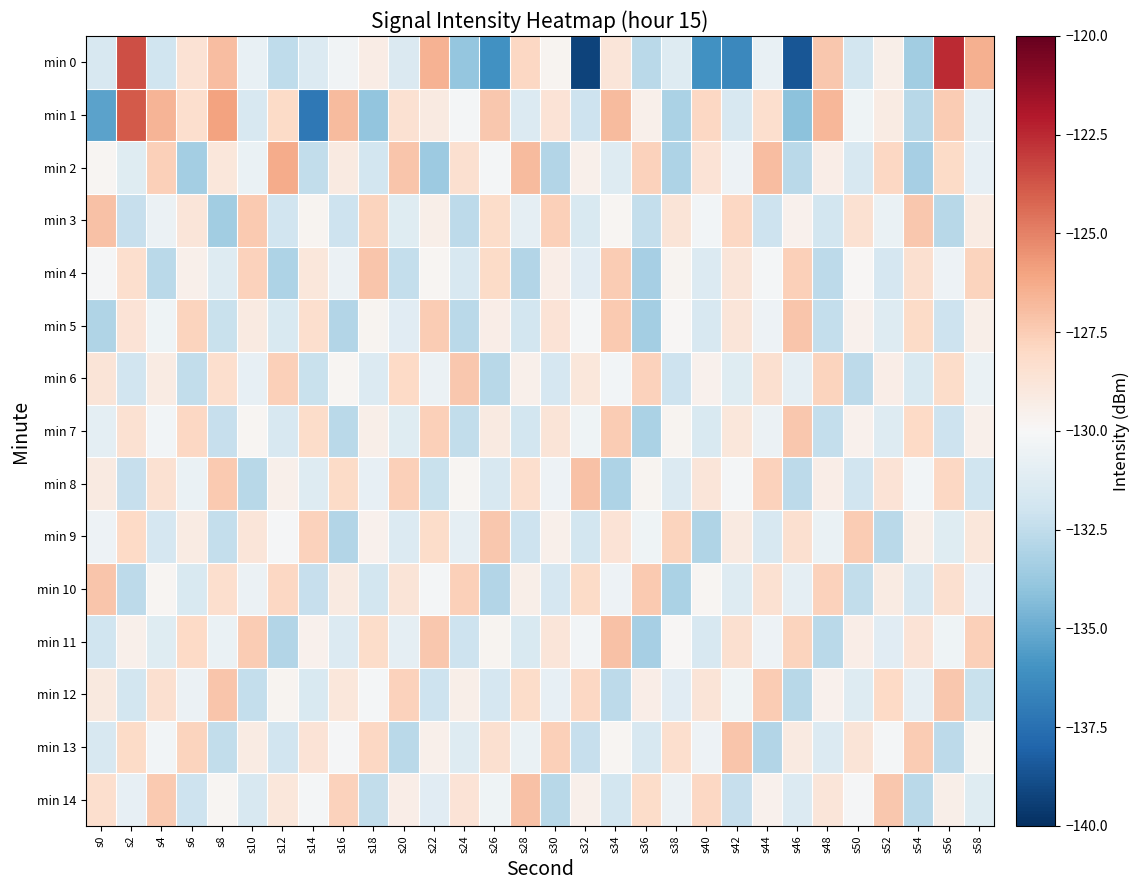

Reading left to right, extract all data points from this chart.

min 0: s0=-131.6	s2=-123.6	s4=-132.0	s6=-128.5	s8=-126.9	s10=-130.8	s12=-132.5	s14=-131.4	s16=-130.3	s18=-129.3	s20=-131.4	s22=-126.5	s24=-133.9	s26=-136.1	s28=-128.0	s30=-129.8	s32=-139.3	s34=-128.8	s36=-132.7	s38=-131.3	s40=-136.1	s42=-136.4	s44=-130.7	s46=-138.6	s48=-127.3	s50=-131.8	s52=-129.4	s54=-133.5	s56=-122.6	s58=-126.4
min 1: s0=-135.3	s2=-123.9	s4=-126.6	s6=-128.3	s8=-126.0	s10=-131.6	s12=-128.1	s14=-137.1	s16=-126.8	s18=-134.0	s20=-128.5	s22=-129.1	s24=-130.2	s26=-127.3	s28=-131.4	s30=-128.6	s32=-132.1	s34=-126.8	s36=-129.5	s38=-133.2	s40=-127.9	s42=-131.6	s44=-128.3	s46=-134.1	s48=-126.7	s50=-130.4	s52=-129.2	s54=-132.8	s56=-127.5	s58=-130.9
min 2: s0=-129.8	s2=-131.2	s4=-127.6	s6=-133.4	s8=-128.9	s10=-130.7	s12=-126.3	s14=-132.5	s16=-129.1	s18=-131.8	s20=-127.2	s22=-133.6	s24=-128.4	s26=-130.2	s28=-126.8	s30=-132.9	s32=-129.5	s34=-131.3	s36=-127.7	s38=-133.1	s40=-128.6	s42=-130.5	s44=-126.9	s46=-132.7	s48=-129.3	s50=-131.6	s52=-127.9	s54=-133.3	s56=-128.1	s58=-130.8
min 3: s0=-127.1	s2=-132.3	s4=-130.6	s6=-128.8	s8=-133.5	s10=-127.4	s12=-131.9	s14=-129.7	s16=-132.1	s18=-127.8	s20=-131.2	s22=-129.4	s24=-132.6	s26=-128.2	s28=-130.9	s30=-127.6	s32=-131.5	s34=-129.8	s36=-132.4	s38=-128.7	s40=-130.3	s42=-127.9	s44=-132.1	s46=-129.6	s48=-131.8	s50=-128.5	s52=-130.7	s54=-127.3	s56=-132.8	s58=-129.2
min 4: s0=-130.1	s2=-128.3	s4=-132.7	s6=-129.5	s8=-131.3	s10=-127.7	s12=-133.1	s14=-128.9	s16=-130.6	s18=-127.2	s20=-132.4	s22=-129.8	s24=-131.6	s26=-128.1	s28=-132.9	s30=-129.3	s32=-131.1	s34=-127.5	s36=-133.3	s38=-129.7	s40=-131.4	s42=-128.8	s44=-130.2	s46=-127.6	s48=-132.6	s50=-129.9	s52=-131.7	s54=-128.4	s56=-130.5	s58=-127.8
min 5: s0=-133.0	s2=-128.6	s4=-130.4	s6=-127.8	s8=-132.2	s10=-129.1	s12=-131.5	s14=-128.3	s16=-132.9	s18=-129.7	s20=-131.1	s22=-127.5	s24=-132.7	s26=-129.3	s28=-131.8	s30=-128.6	s32=-130.2	s34=-127.4	s36=-133.4	s38=-129.9	s40=-131.6	s42=-128.8	s44=-130.5	s46=-127.2	s48=-132.4	s50=-129.6	s52=-131.3	s54=-128.1	s56=-132.1	s58=-129.4
min 6: s0=-128.7	s2=-131.9	s4=-129.2	s6=-132.5	s8=-128.3	s10=-130.8	s12=-127.6	s14=-132.2	s16=-129.8	s18=-131.4	s20=-128.0	s22=-130.6	s24=-127.3	s26=-132.8	s28=-129.5	s30=-131.7	s32=-128.9	s34=-130.3	s36=-127.7	s38=-132.1	s40=-129.6	s42=-131.2	s44=-128.4	s46=-130.9	s48=-127.8	s50=-132.6	s52=-129.3	s54=-131.5	s56=-128.2	s58=-130.7
min 7: s0=-131.0	s2=-128.5	s4=-130.3	s6=-127.9	s8=-132.3	s10=-129.8	s12=-131.6	s14=-128.2	s16=-132.7	s18=-129.4	s20=-131.2	s22=-127.6	s24=-132.5	s26=-129.1	s28=-131.8	s30=-128.7	s32=-130.4	s34=-127.5	s36=-133.2	s38=-129.7	s40=-131.5	s42=-128.9	s44=-130.6	s46=-127.3	s48=-132.4	s50=-129.6	s52=-131.3	s54=-128.0	s56=-132.1	s58=-129.5
min 8: s0=-129.1	s2=-132.3	s4=-128.5	s6=-130.7	s8=-127.4	s10=-132.8	s12=-129.5	s14=-131.3	s16=-128.1	s18=-130.8	s20=-127.6	s22=-132.2	s24=-129.8	s26=-131.6	s28=-128.3	s30=-130.5	s32=-127.1	s34=-133.1	s36=-129.7	s38=-131.4	s40=-128.8	s42=-130.2	s44=-127.7	s46=-132.6	s48=-129.3	s50=-131.9	s52=-128.6	s54=-130.3	s56=-127.9	s58=-132.0
min 9: s0=-130.5	s2=-128.0	s4=-131.7	s6=-129.2	s8=-132.4	s10=-128.8	s12=-130.1	s14=-127.7	s16=-132.9	s18=-129.6	s20=-131.4	s22=-128.2	s24=-130.9	s26=-127.3	s28=-132.1	s30=-129.5	s32=-131.8	s34=-128.6	s36=-130.4	s38=-127.8	s40=-133.0	s42=-129.1	s44=-131.6	s46=-128.4	s48=-130.7	s50=-127.5	s52=-132.7	s54=-129.4	s56=-131.2	s58=-128.9
min 10: s0=-127.2	s2=-132.6	s4=-129.8	s6=-131.5	s8=-128.3	s10=-130.6	s12=-127.9	s14=-132.3	s16=-129.1	s18=-131.8	s20=-128.7	s22=-130.2	s24=-127.6	s26=-132.9	s28=-129.4	s30=-131.7	s32=-128.1	s34=-130.5	s36=-127.4	s38=-133.2	s40=-129.8	s42=-131.3	s44=-128.5	s46=-130.9	s48=-127.7	s50=-132.5	s52=-129.2	s54=-131.6	s56=-128.4	s58=-130.8
min 11: s0=-132.0	s2=-129.5	s4=-131.2	s6=-128.0	s8=-130.7	s10=-127.5	s12=-132.9	s14=-129.6	s16=-131.4	s18=-128.2	s20=-130.9	s22=-127.3	s24=-132.1	s26=-129.7	s28=-131.5	s30=-128.8	s32=-130.3	s34=-127.1	s36=-133.3	s38=-129.9	s40=-131.6	s42=-128.4	s44=-130.5	s46=-127.8	s48=-132.7	s50=-129.3	s52=-131.1	s54=-128.6	s56=-130.4	s58=-127.6
min 12: s0=-129.0	s2=-131.8	s4=-128.4	s6=-130.6	s8=-127.2	s10=-132.4	s12=-129.7	s14=-131.5	s16=-128.9	s18=-130.2	s20=-127.7	s22=-132.1	s24=-129.4	s26=-131.7	s28=-128.2	s30=-130.8	s32=-127.9	s34=-132.6	s36=-129.3	s38=-131.1	s40=-128.7	s42=-130.4	s44=-127.5	s46=-132.8	s48=-129.6	s50=-131.3	s52=-128.0	s54=-130.9	s56=-127.3	s58=-132.2
min 13: s0=-131.6	s2=-128.1	s4=-130.3	s6=-127.8	s8=-132.5	s10=-129.2	s12=-131.9	s14=-128.6	s16=-130.1	s18=-127.9	s20=-132.7	s22=-129.5	s24=-131.3	s26=-128.4	s28=-130.7	s30=-127.6	s32=-132.3	s34=-129.8	s36=-131.6	s38=-128.3	s40=-130.5	s42=-127.2	s44=-132.9	s46=-129.1	s48=-131.4	s50=-128.7	s52=-130.2	s54=-127.5	s56=-132.6	s58=-129.7
min 14: s0=-128.3	s2=-130.8	s4=-127.4	s6=-132.1	s8=-129.8	s10=-131.6	s12=-128.9	s14=-130.2	s16=-127.7	s18=-132.5	s20=-129.3	s22=-131.1	s24=-128.6	s26=-130.4	s28=-127.1	s30=-132.8	s32=-129.5	s34=-131.8	s36=-128.2	s38=-130.6	s40=-127.9	s42=-132.3	s44=-129.6	s46=-131.4	s48=-128.8	s50=-130.1	s52=-127.3	s54=-132.7	s56=-129.4	s58=-131.2